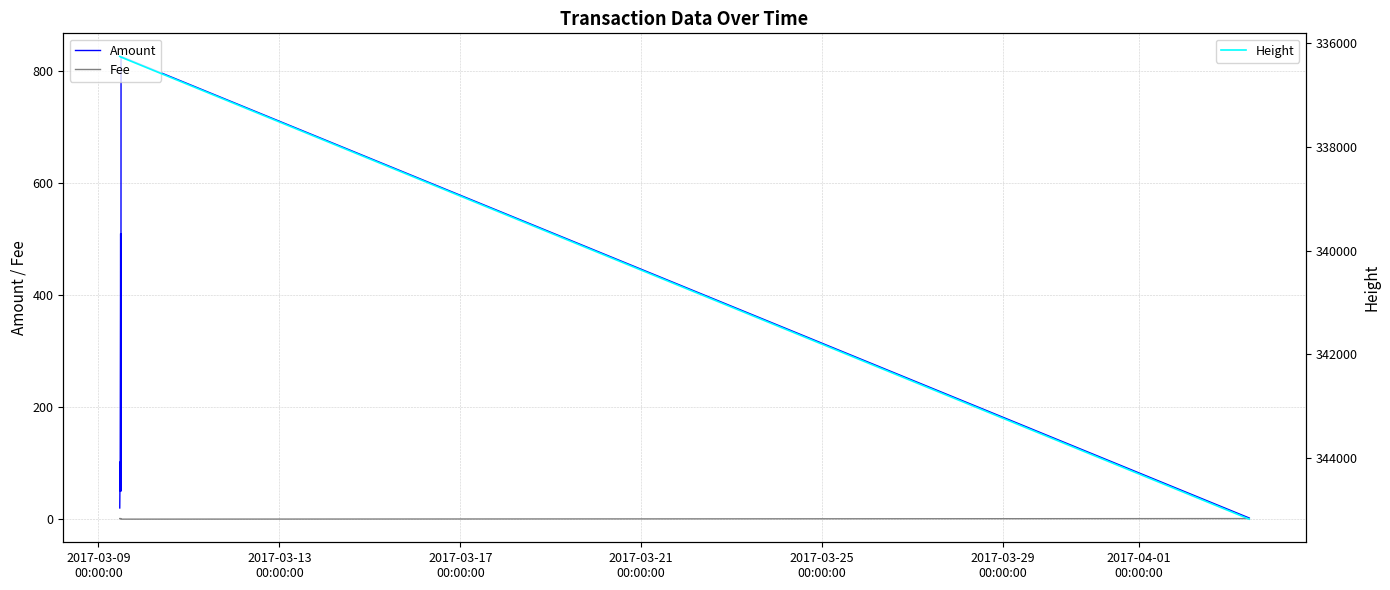

What is the maximum value shown in the chart?

345183.0